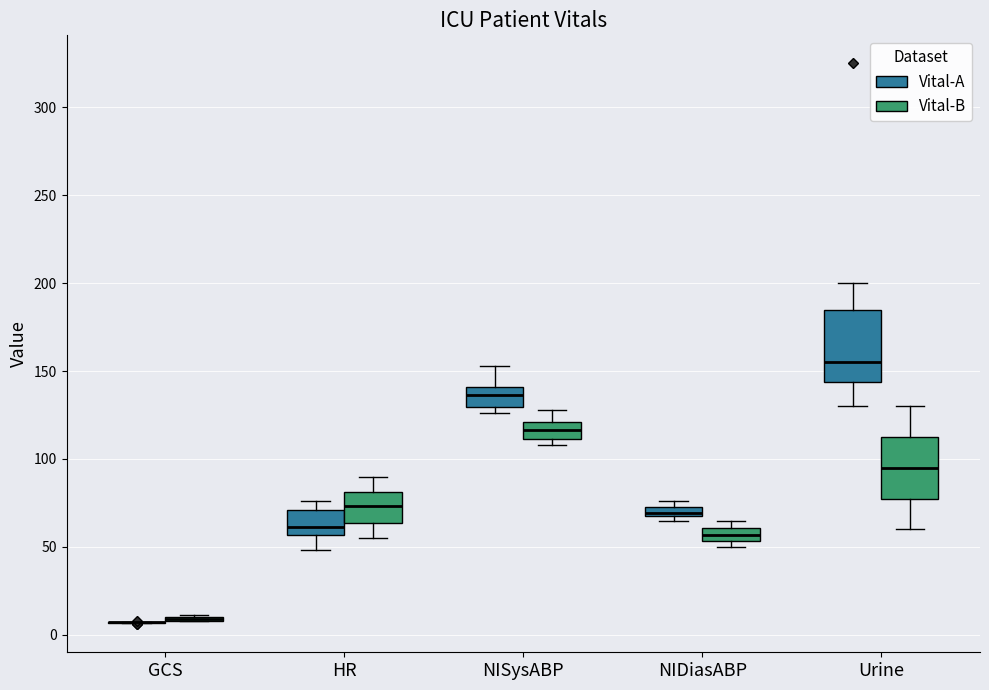

Which box is the tallest, from its lower edge to its upper edge?

Urine (Vital-A)